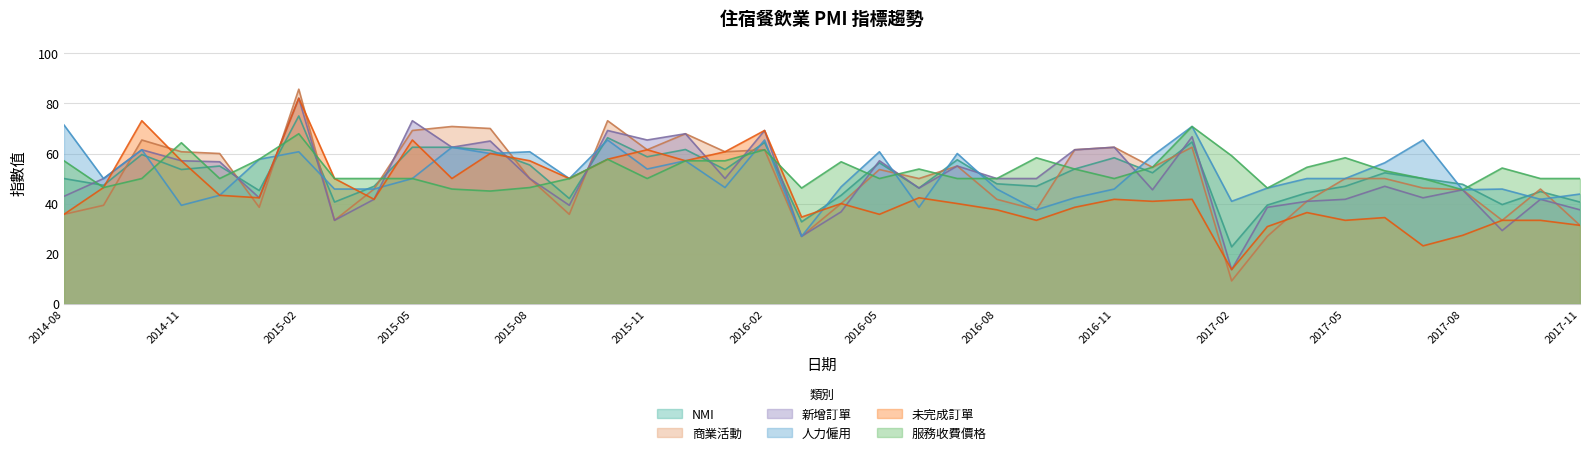

How many lines are shown in the chart?

6